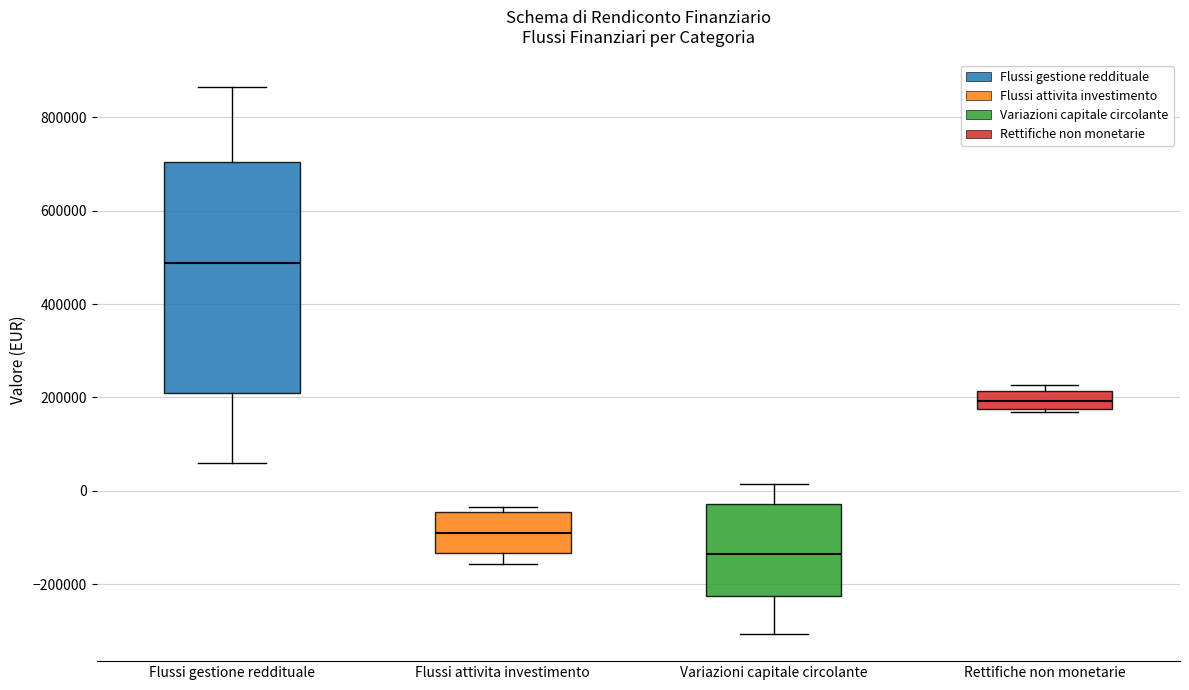

Where is the upper edge of the box for Flussi gestione reddituale on the y-axis? The values are not printed on the chart, so give them approximately, as read against the axis.

700000